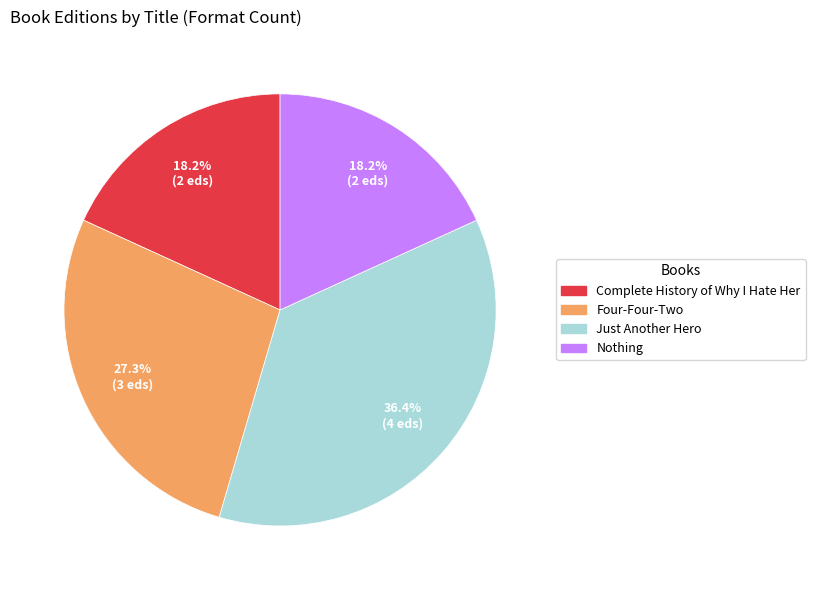

To the nearest percent, what is the average slice percentage?

25%